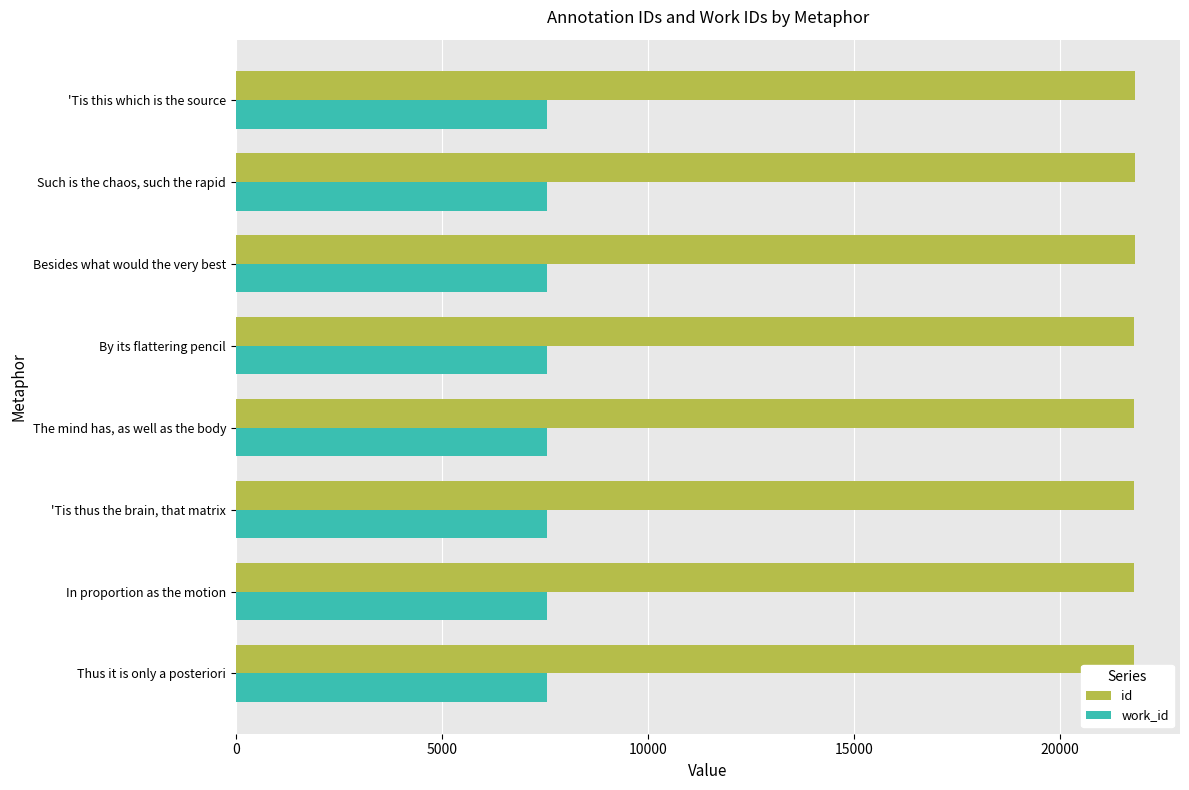

Which series has the largest total across all categories?

id